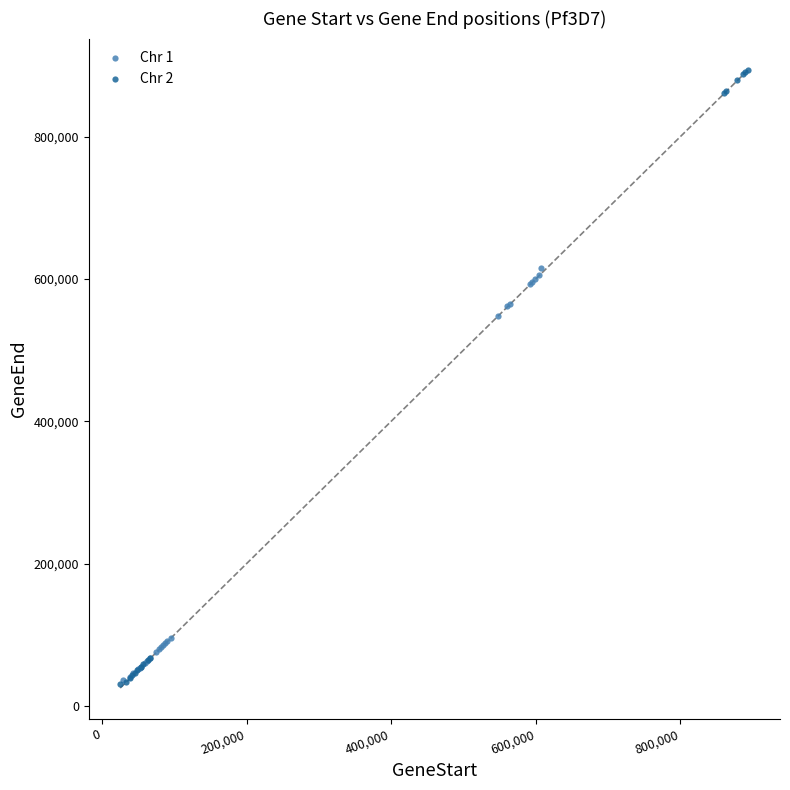

Which series has the widest spread of Y values?

Chr 2